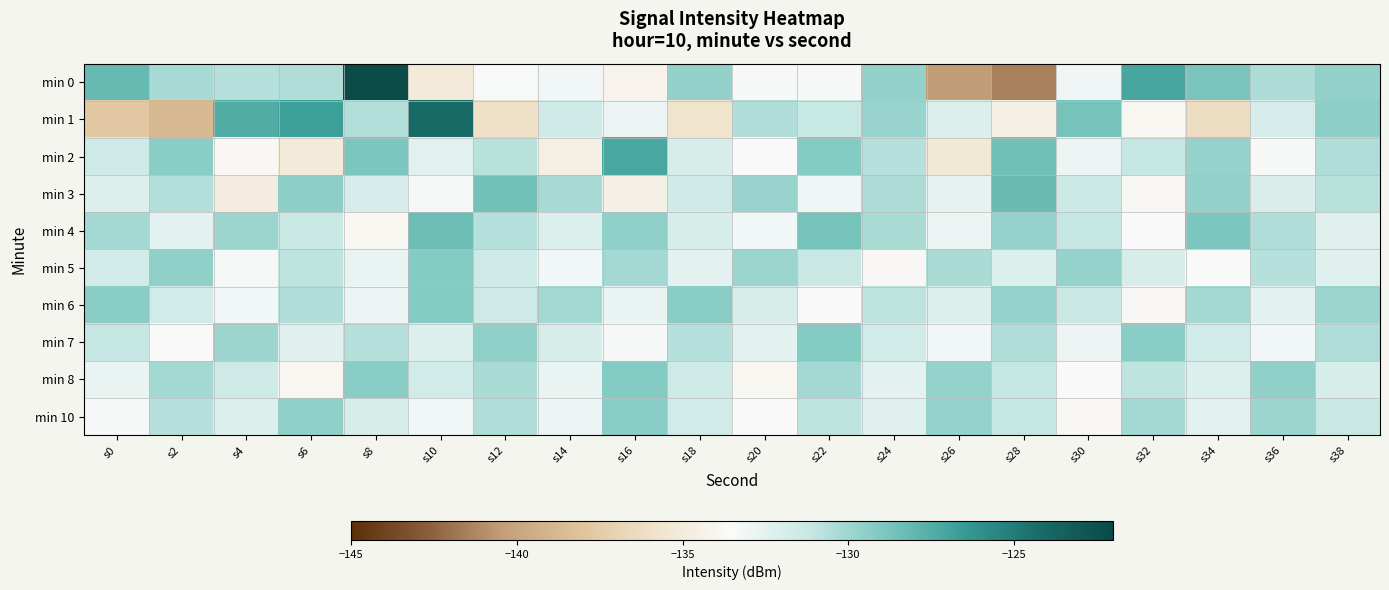

Which label corresponds to the smallest value in the chart?

s28